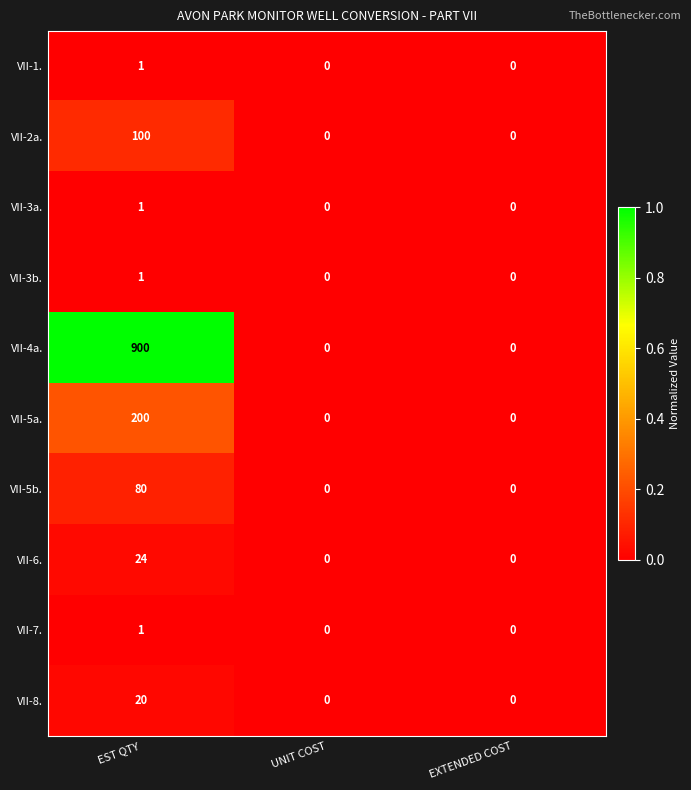

Which series has the largest range (max minus min)?

VII-4a.